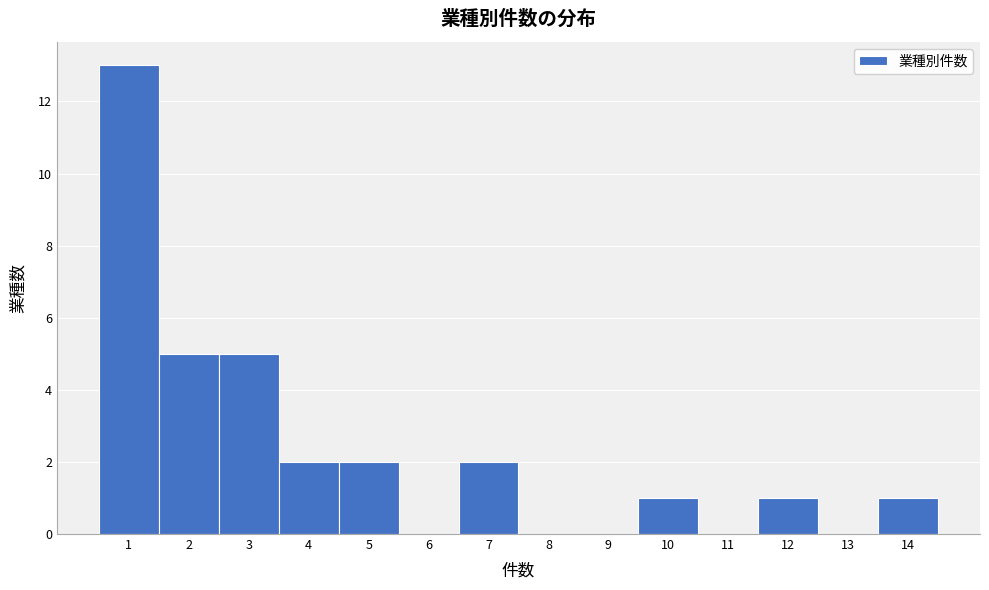

Reading left to right, list every bar in this chart as the range it spans on the x-axis followed by its height. The values are not printed on the chart, so give them approximately, as read against the axis.

0.5 to 1.5: 13
1.5 to 2.5: 5
2.5 to 3.5: 5
3.5 to 4.5: 2
4.5 to 5.5: 2
5.5 to 6.5: 0
6.5 to 7.5: 2
7.5 to 8.5: 0
8.5 to 9.5: 0
9.5 to 10.5: 1
10.5 to 11.5: 0
11.5 to 12.5: 1
12.5 to 13.5: 0
13.5 to 14.5: 1